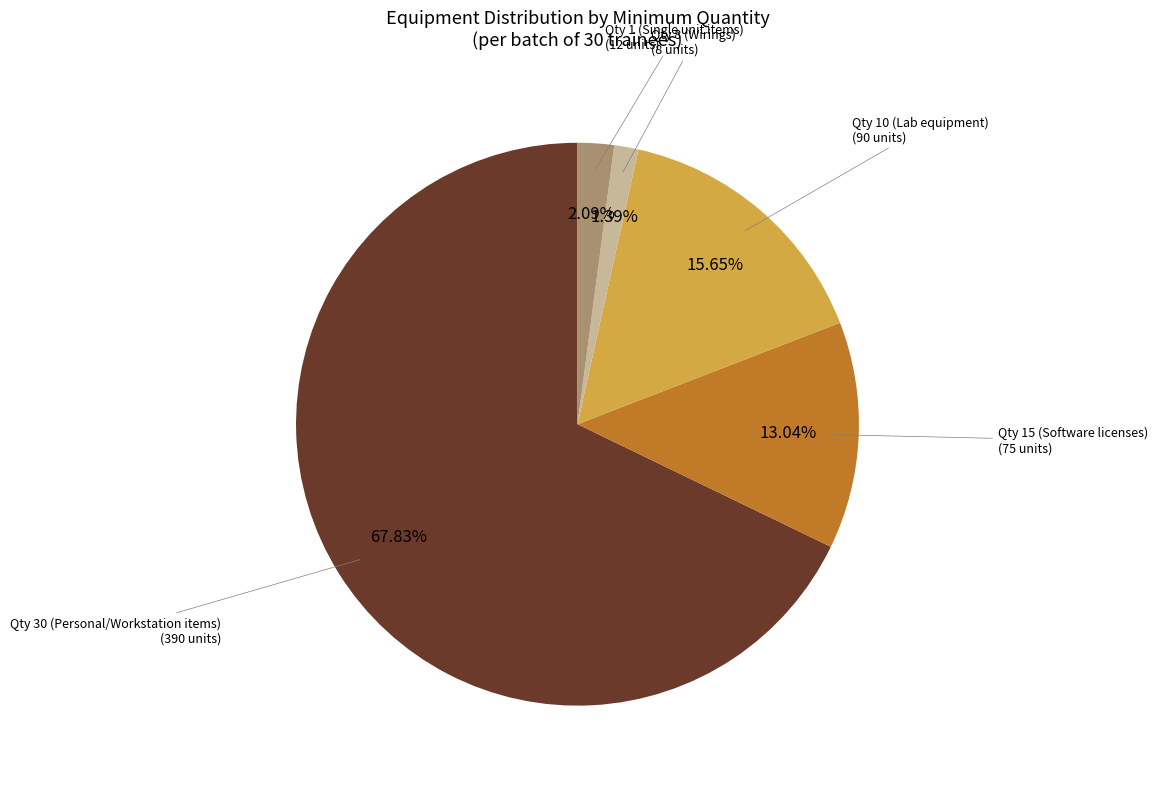

Does any single category account for the majority?

Yes